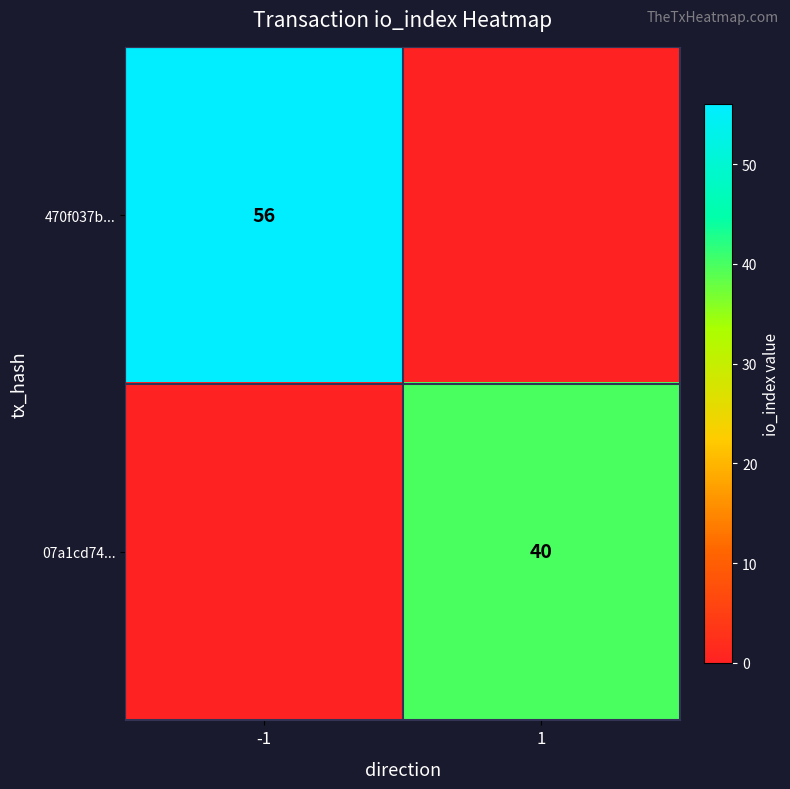

True or false: 470f037b... has a value of 56 at -1.

True